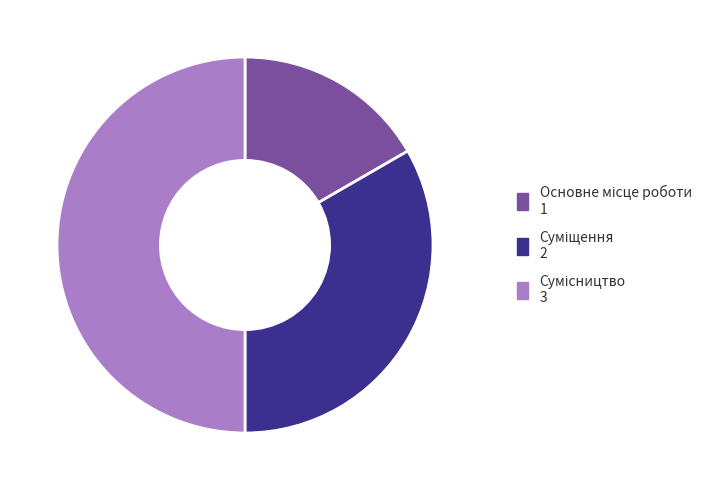

How many segments does this pie chart have?

3